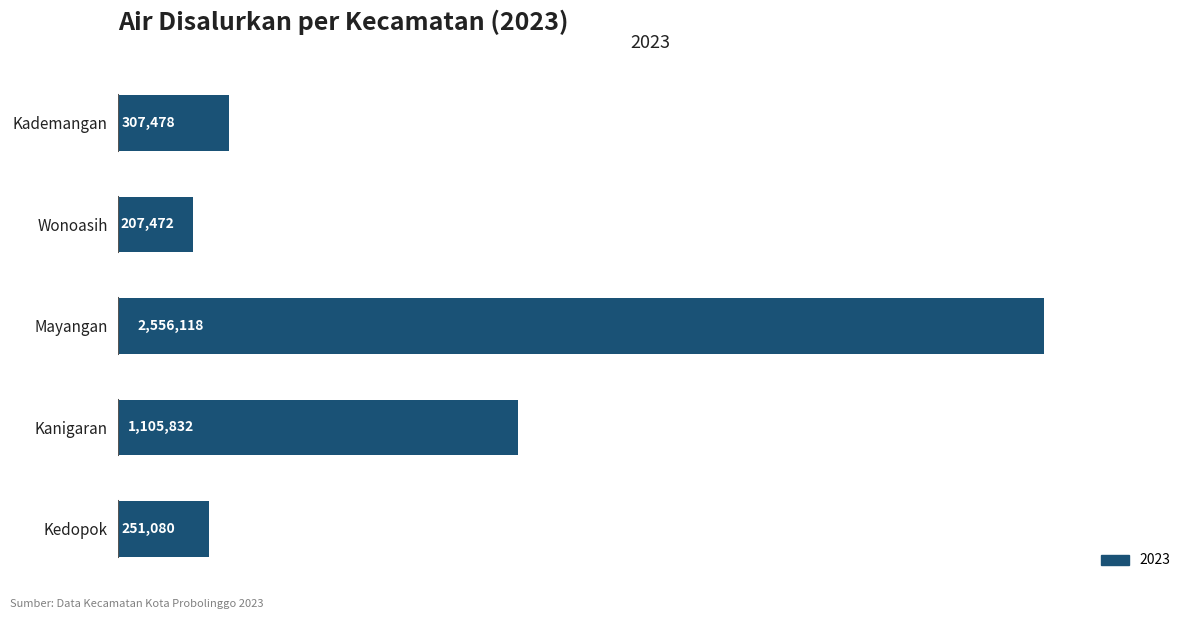

Between Wonoasih and Kanigaran, which is larger?

Kanigaran